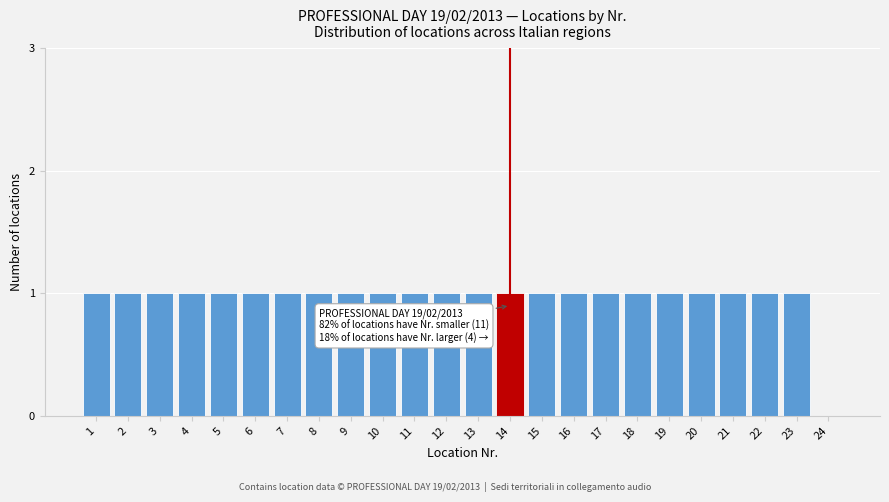

Reading left to right, list all the values displayed in this chart.

1=1	2=1	3=1	4=1	5=1	6=1	7=1	8=1	9=1	10=1	11=1	12=1	13=1	14=1	15=1	16=1	17=1	18=1	19=1	20=1	21=1	22=1	23=1	24=0